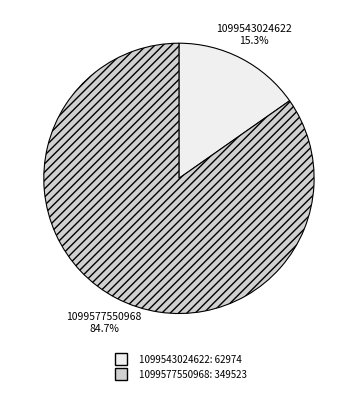

Between 1099577550968 and 1099543024622, which is larger?

1099577550968